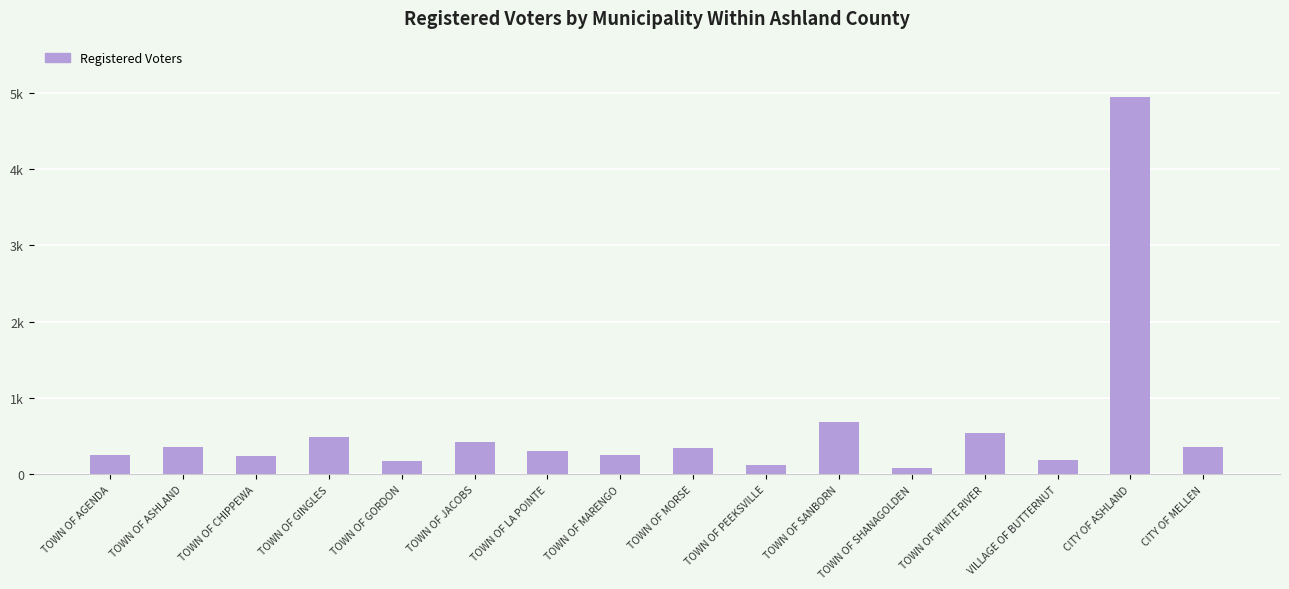

What is the label of the 6th bar from the left?

TOWN OF JACOBS